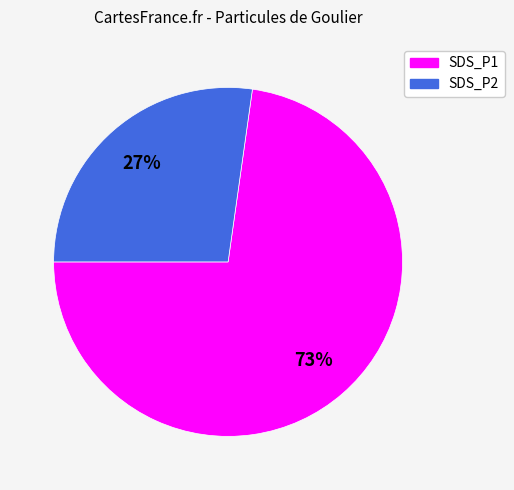

Count the number of slices in the pie.

2